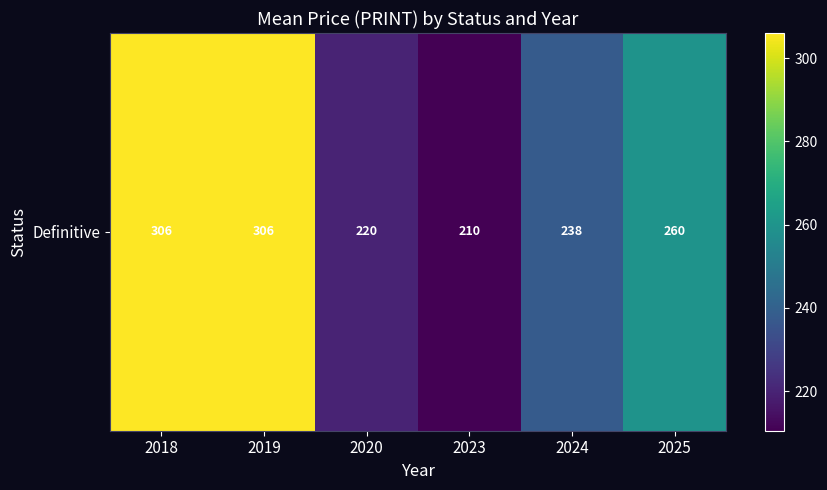

The chart shows a value of 259.6 at 2025. True or false?

True